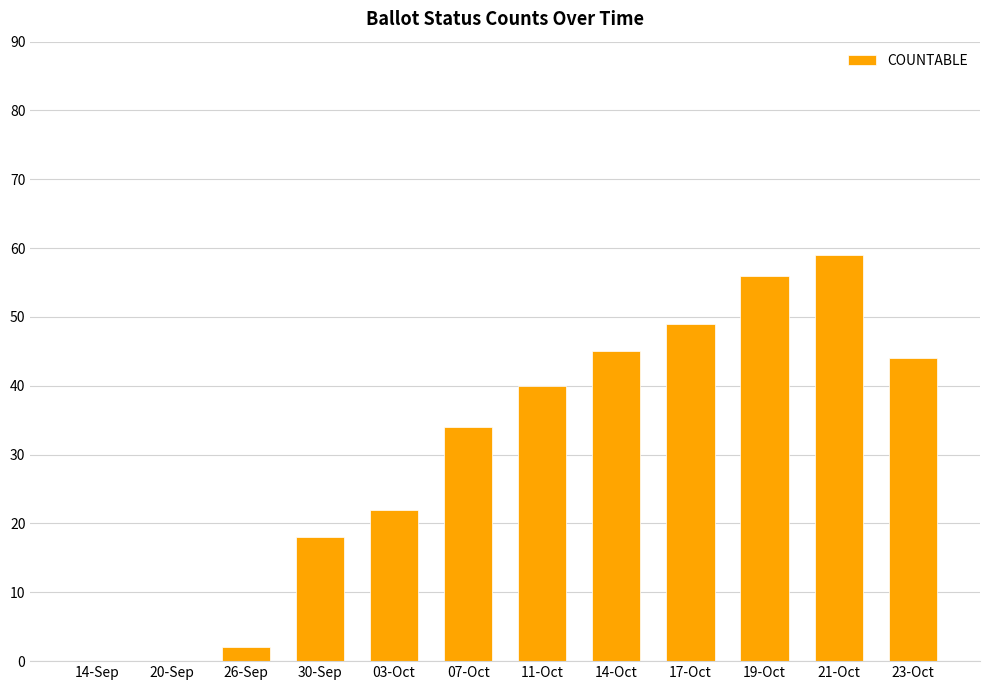

Is it true that the value at 14-Sep is 22?

False